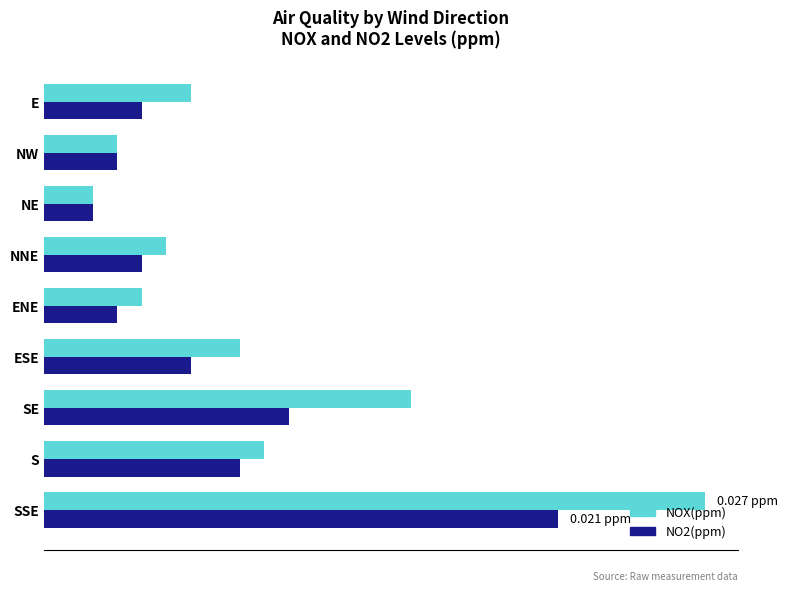

Count the NO2(ppm) values in the range 0 to 1.

9